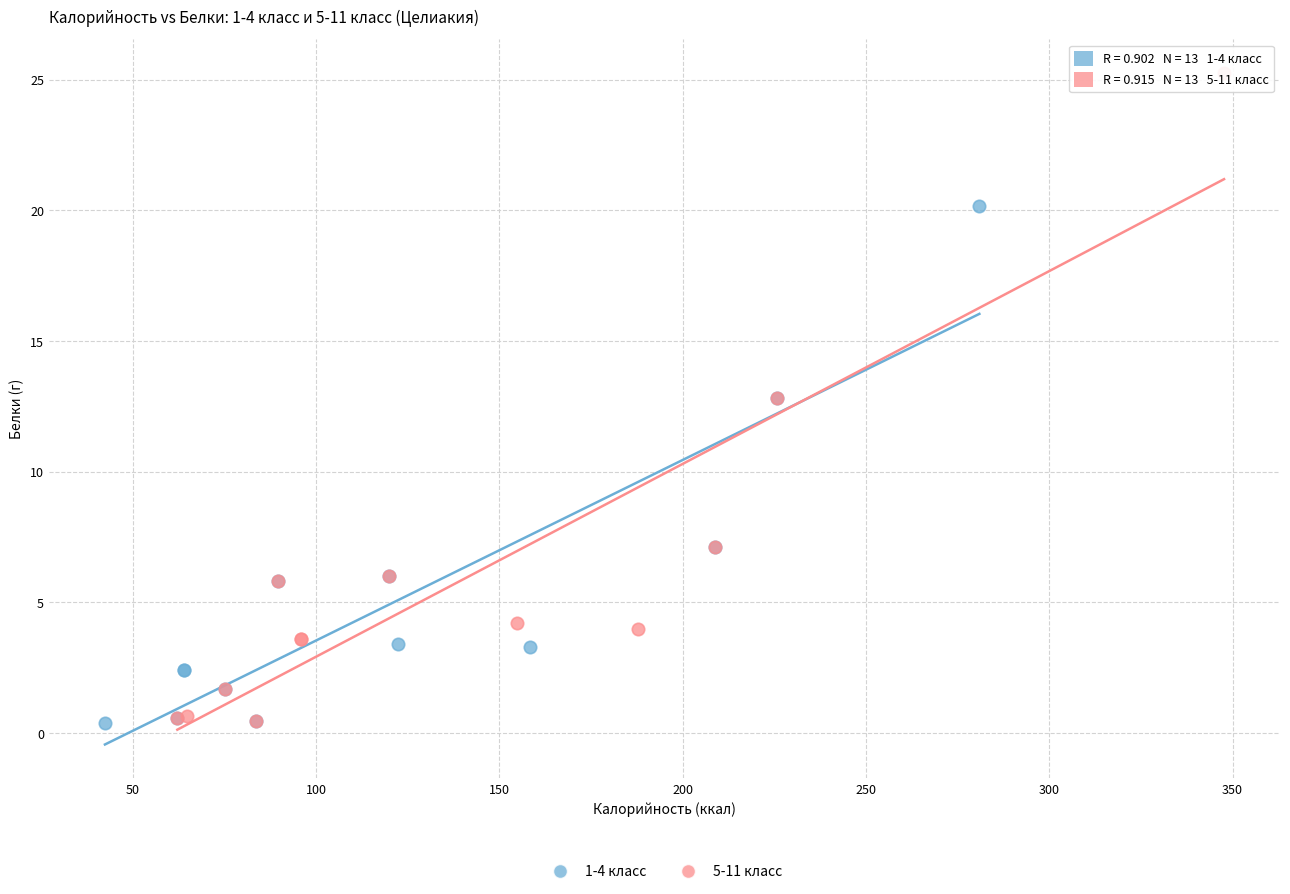

Which series has the widest spread of Y values?

5-11 класс